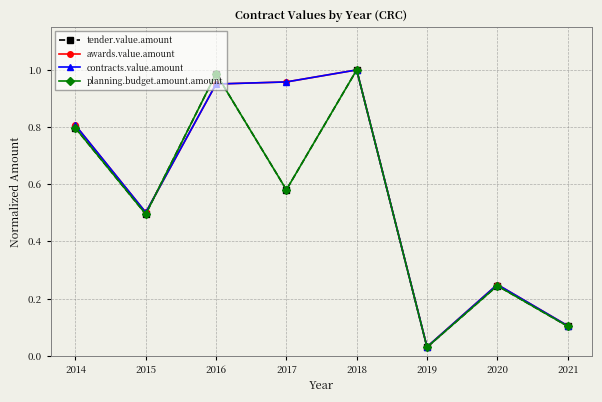

Does the chart have visible grid lines?

Yes